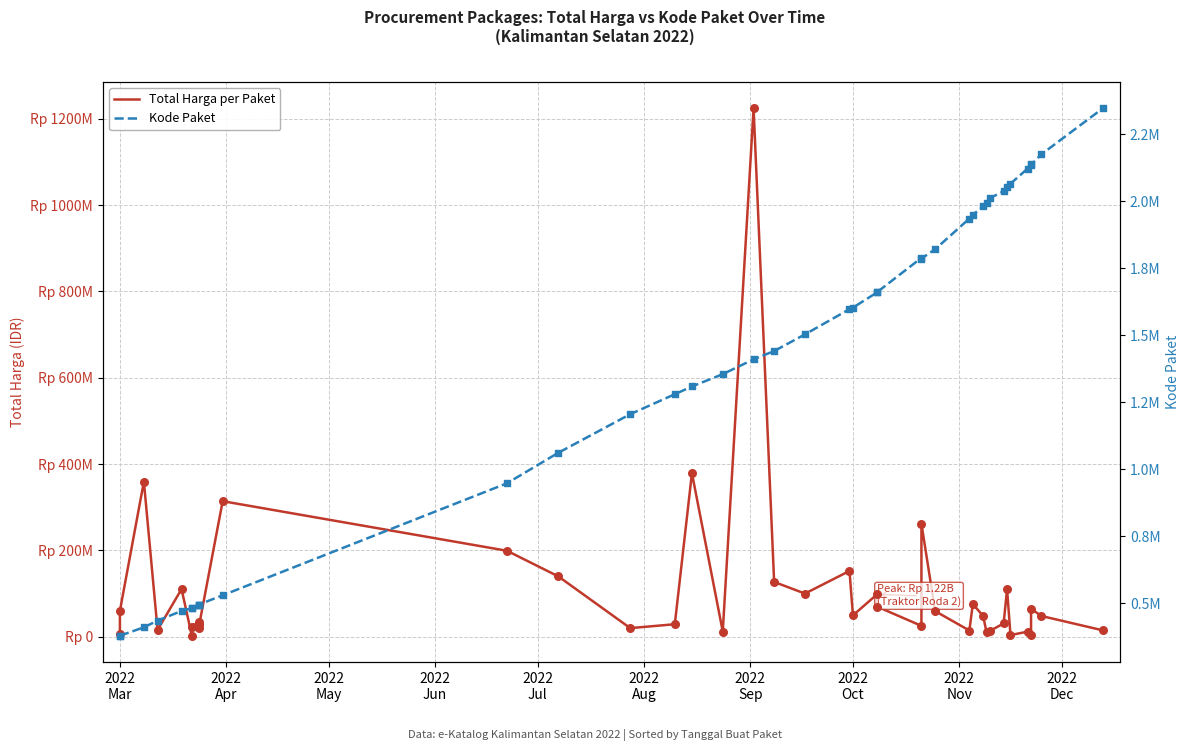

Which series has the widest spread of Y values?

Total Harga per Paket